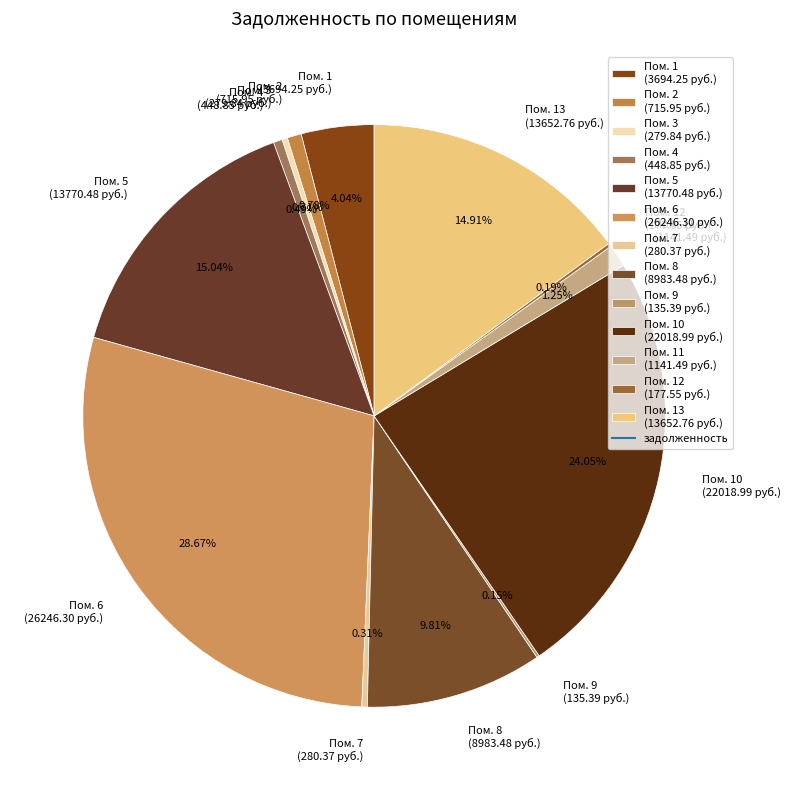

Which has a higher value, Пом. 3 (279.84 руб.) or Пом. 6 (26246.30 руб.)?

Пом. 6 (26246.30 руб.)